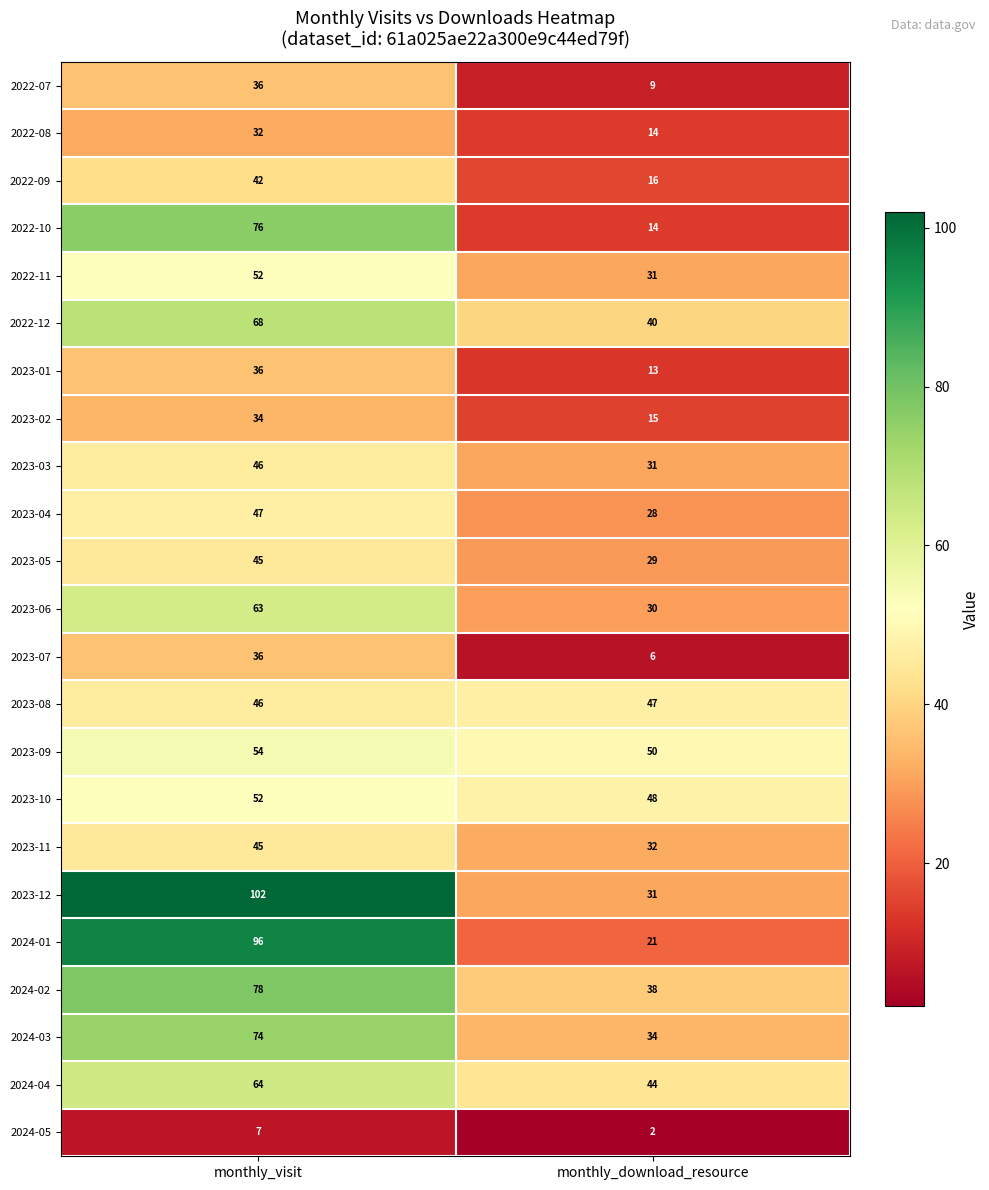

What is the minimum value shown in the chart?

2